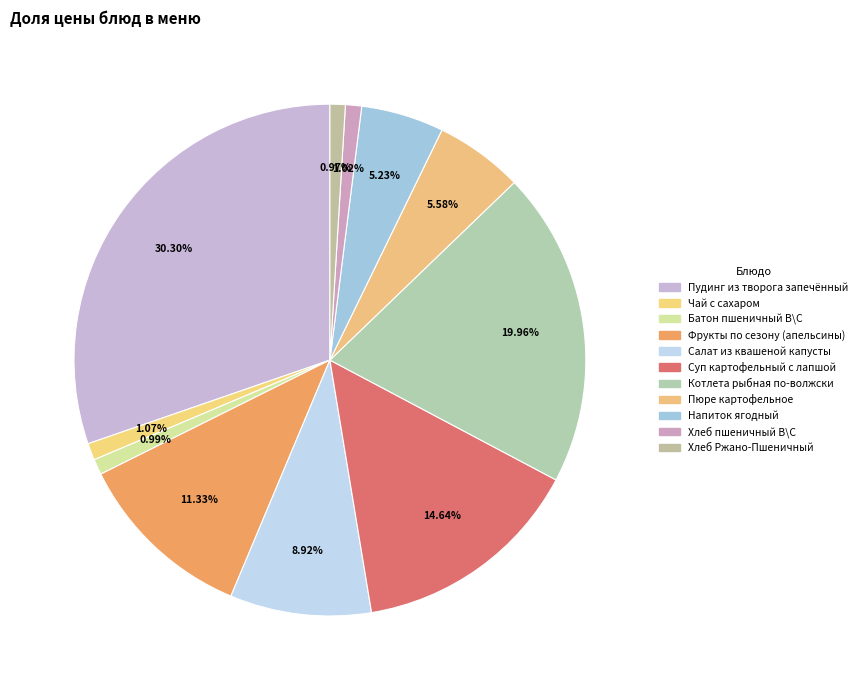

How many segments does this pie chart have?

11